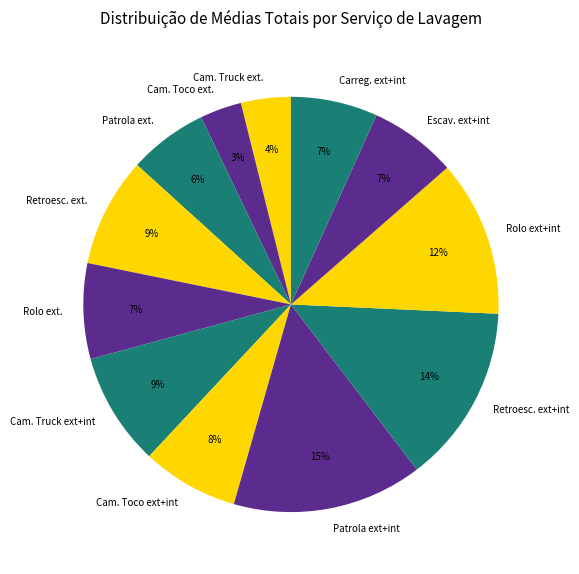

The Cam. Truck ext. slice represents 4% of the pie. True or false?

True